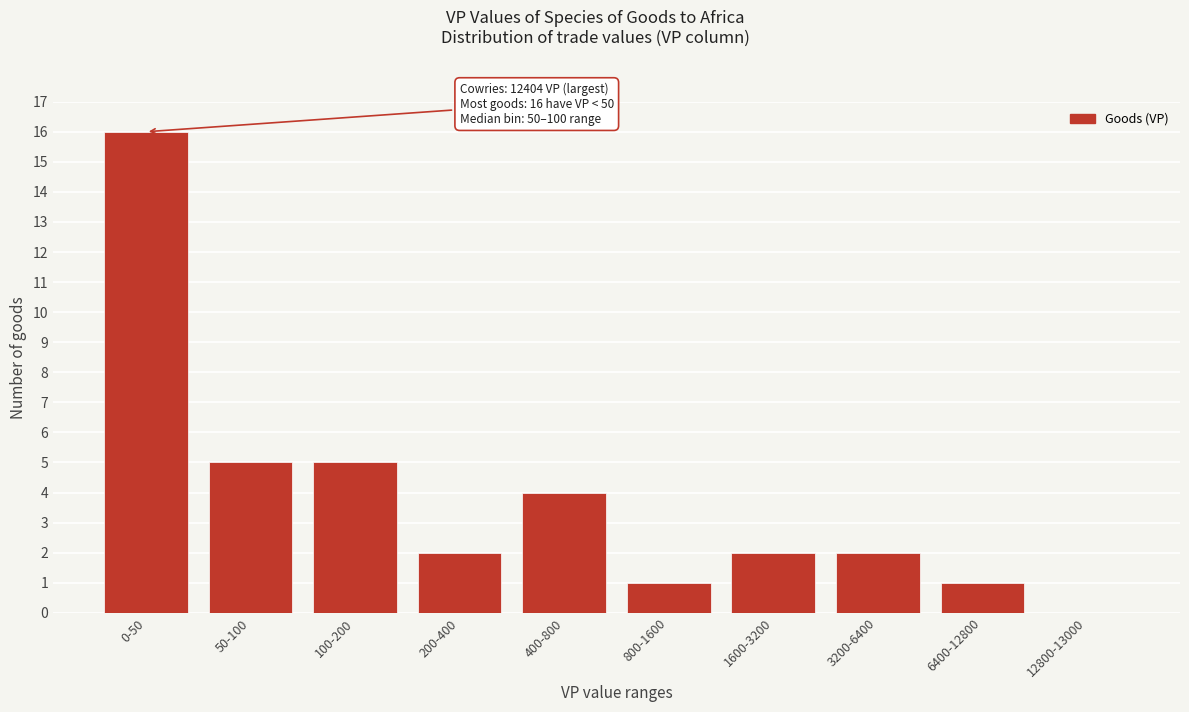

Reading left to right, list all the values displayed in this chart.

0-50=16	50-100=5	100-200=5	200-400=2	400-800=4	800-1600=1	1600-3200=2	3200-6400=2	6400-12800=1	12800-13000=0